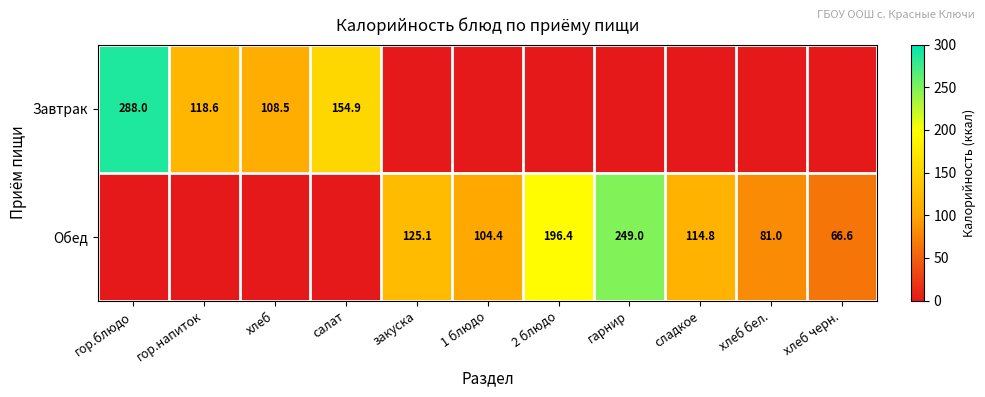

At which category is the sum across all series the highest?

гор.блюдо